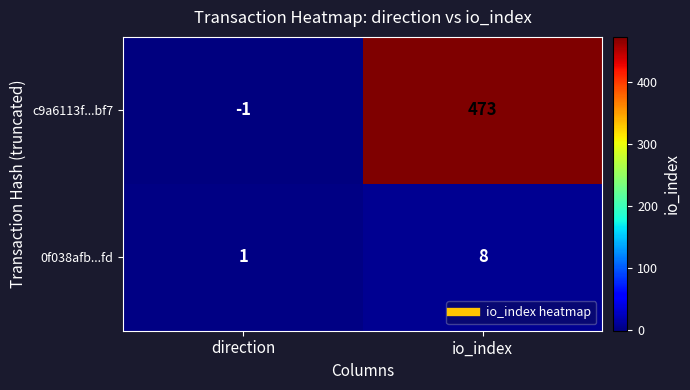

At how many categories does at least one series exceed 425?

1